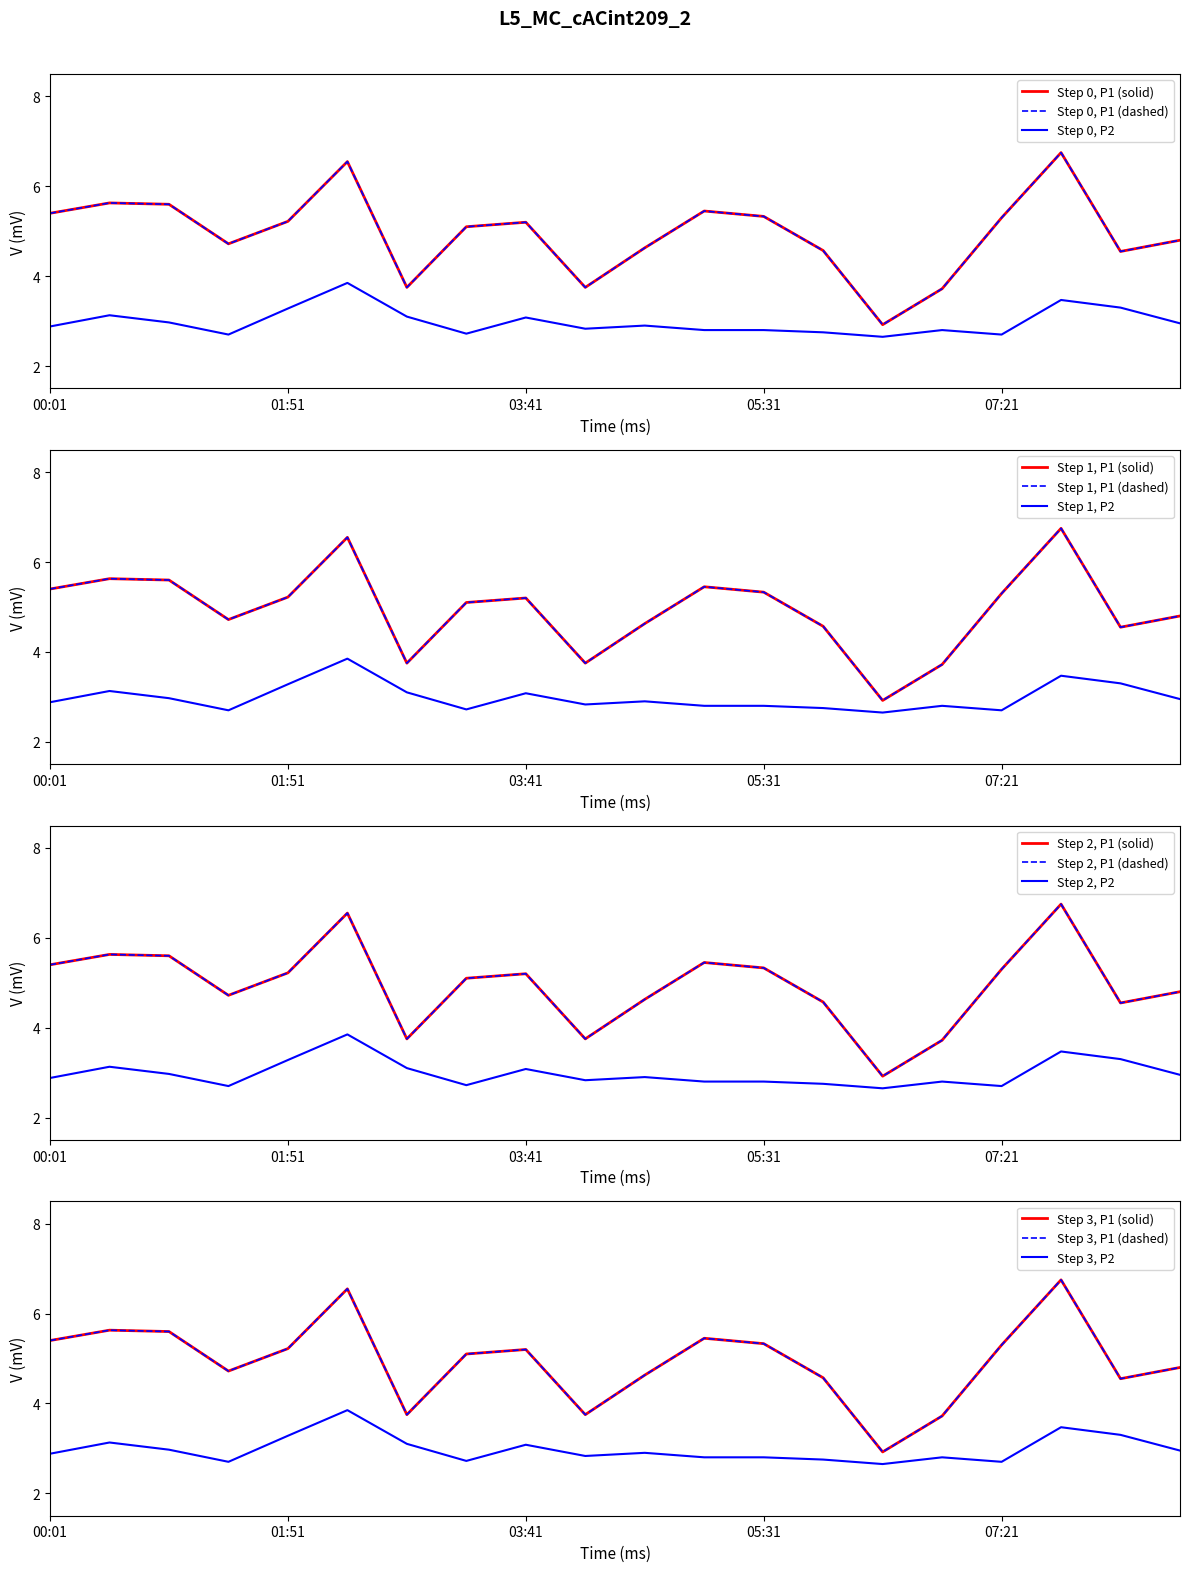

How many values in the P1 series exceed 5?

11